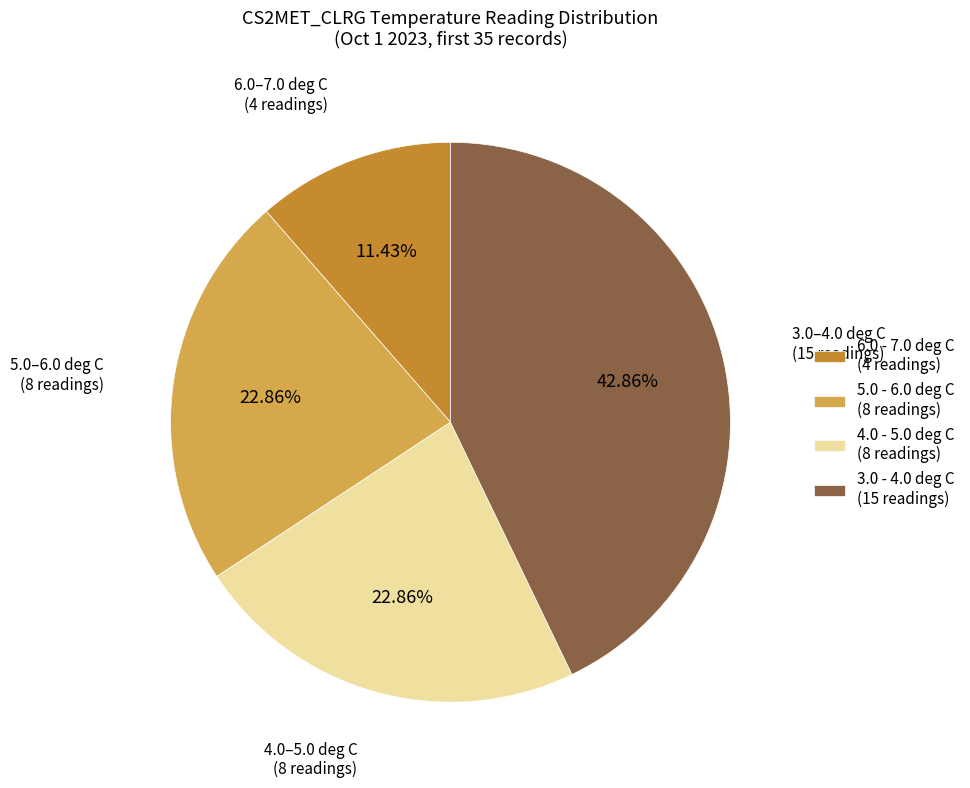

Approximately how many times larger is the value at 5.0–6.0 deg C (8 readings) compared to 3.0–4.0 deg C (15 readings)?

0.5